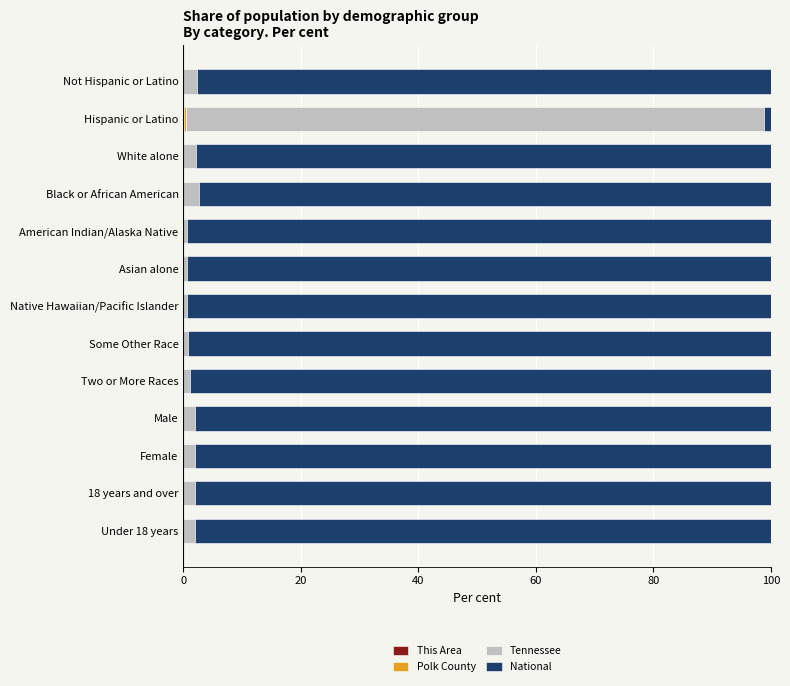

Count the number of data series in this chart.

4